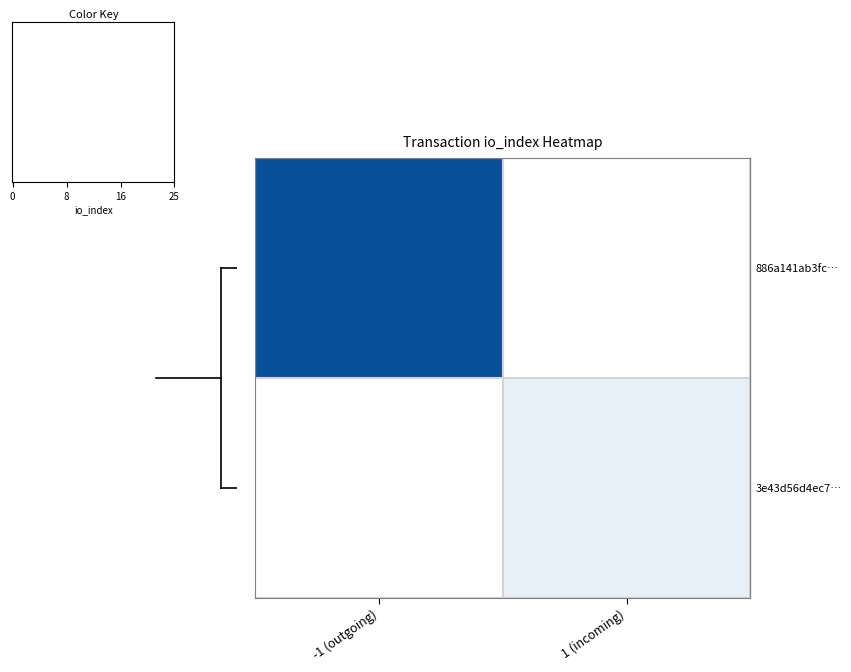

The value of row_0 at -1 (outgoing) is 6.2. True or false?

False